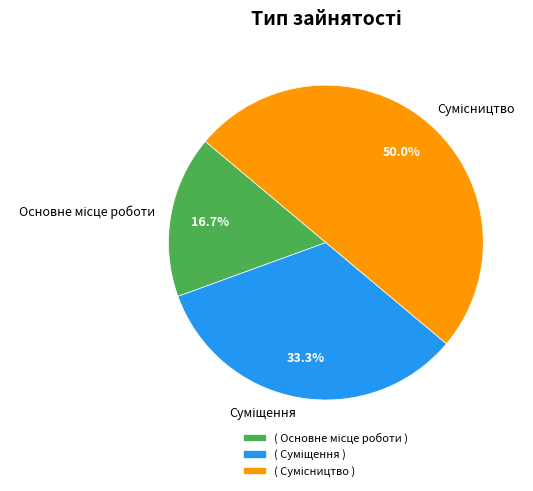

Count the number of slices in the pie.

3